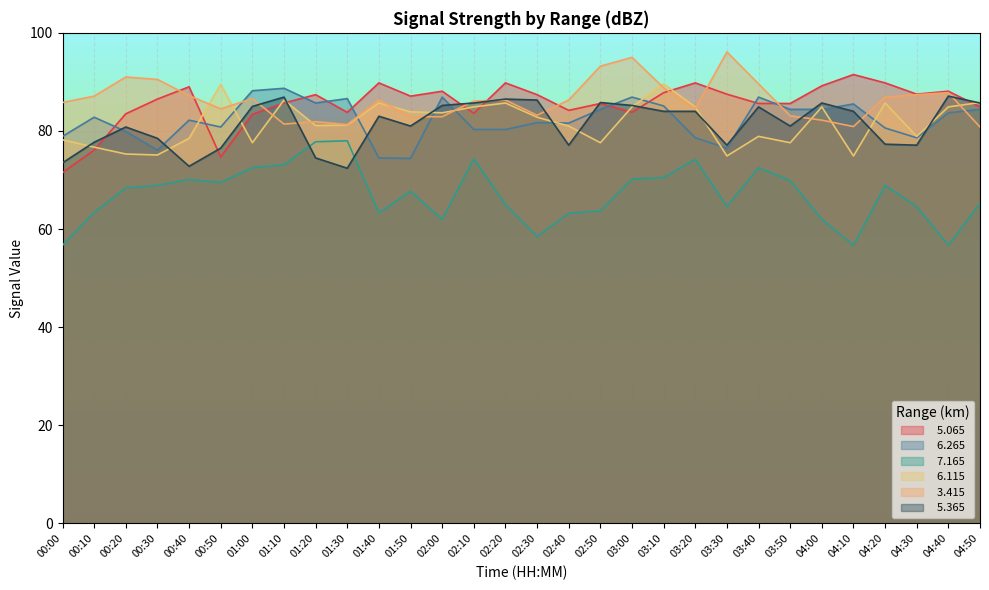

At which label does   6.265 reach its peak?

01:10